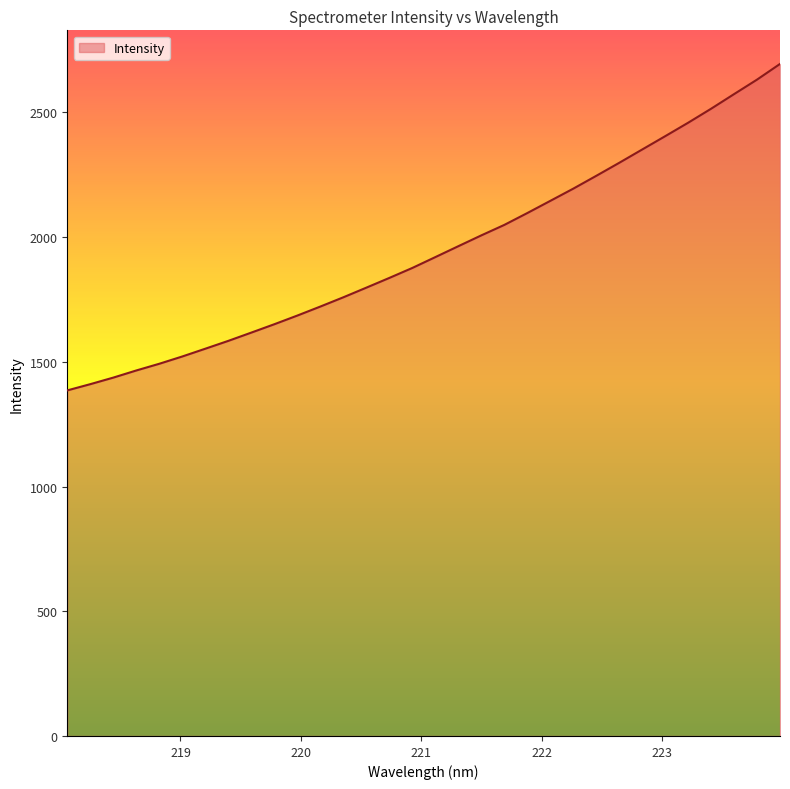

What is the difference between the maximum and minimum values?

1308.9